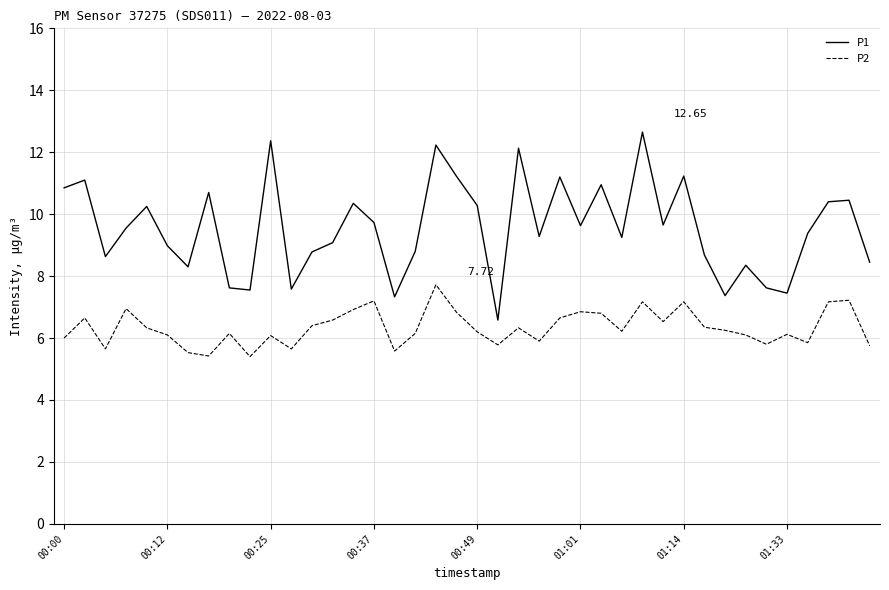

Which series has the widest spread of values?

P1